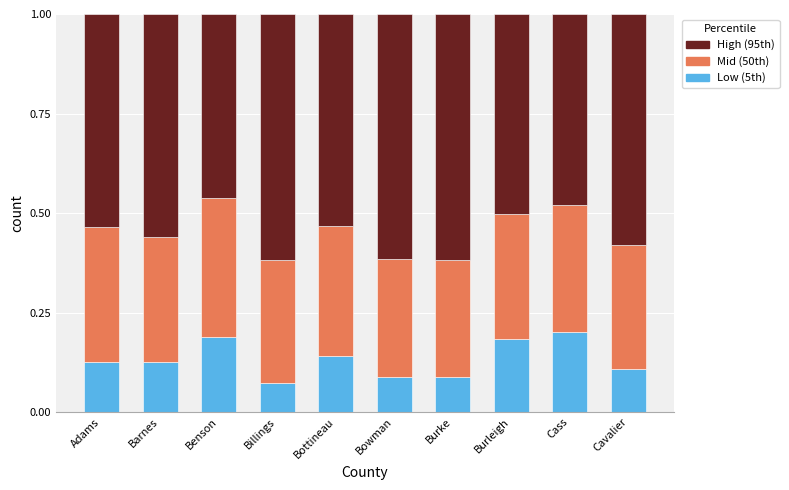

What are all the series names shown in the legend?

High (95th), Mid (50th), Low (5th)